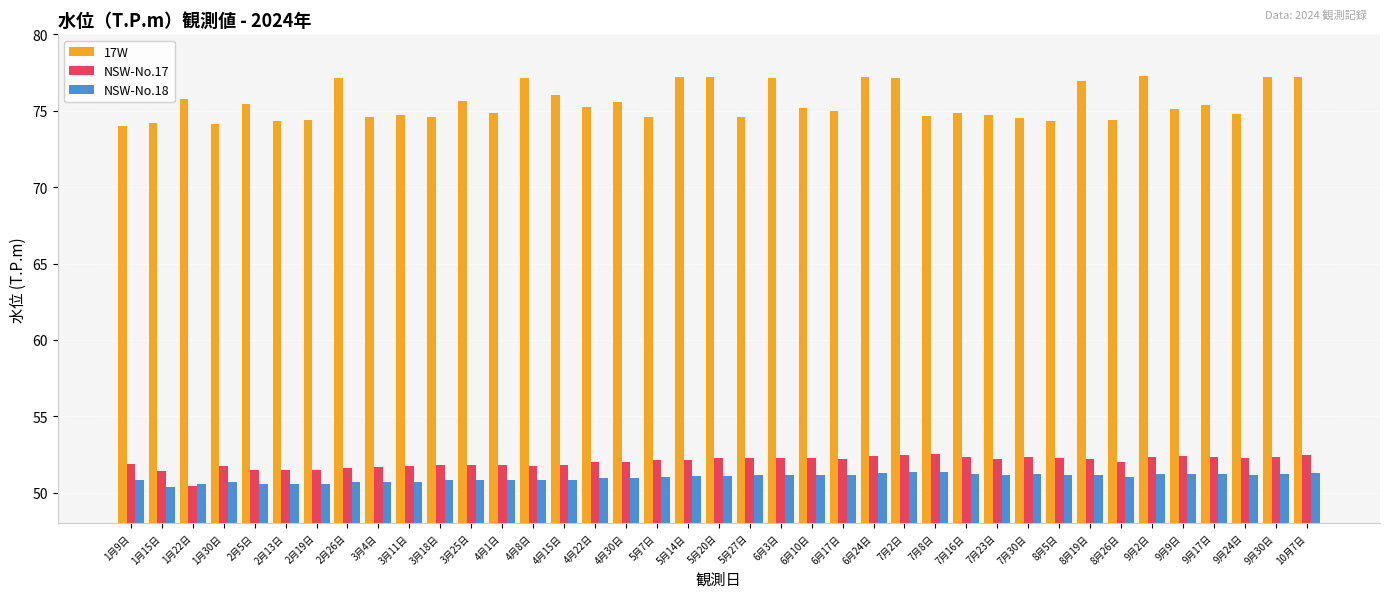

What are all the series names shown in the legend?

17W, NSW-No.17, NSW-No.18